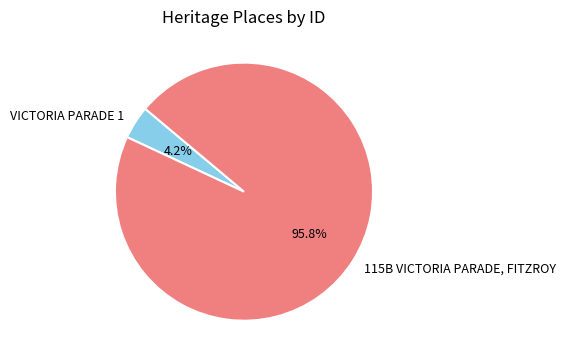

Which category accounts for the majority?

115B VICTORIA PARADE, FITZROY